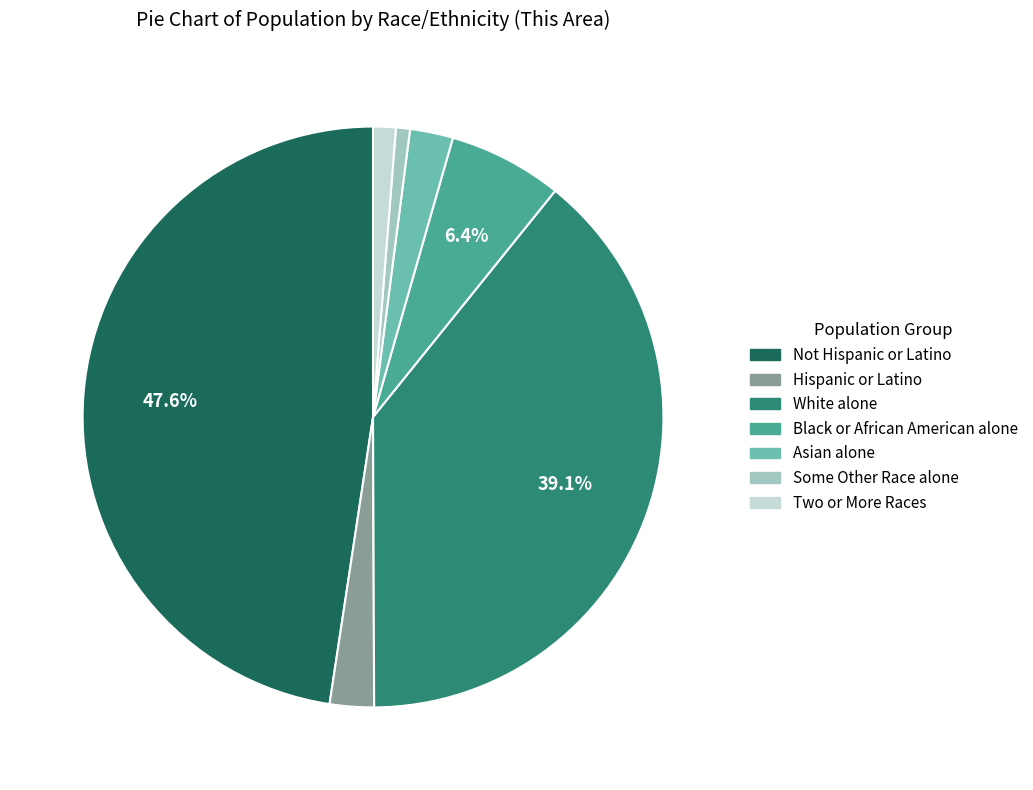

How many slices are in this pie chart?

7